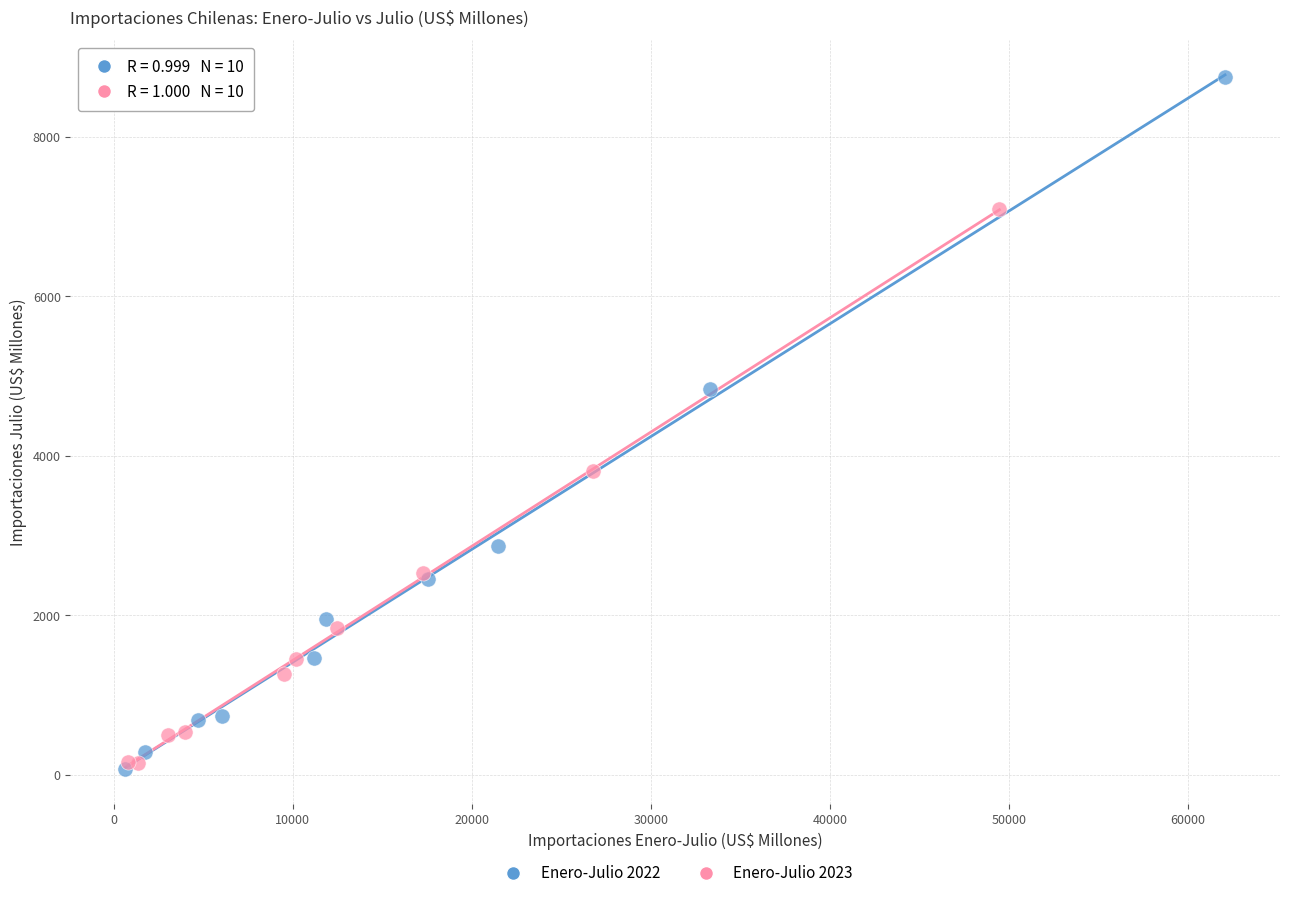

Which series contains the highest Y value?

Enero-Julio 2022